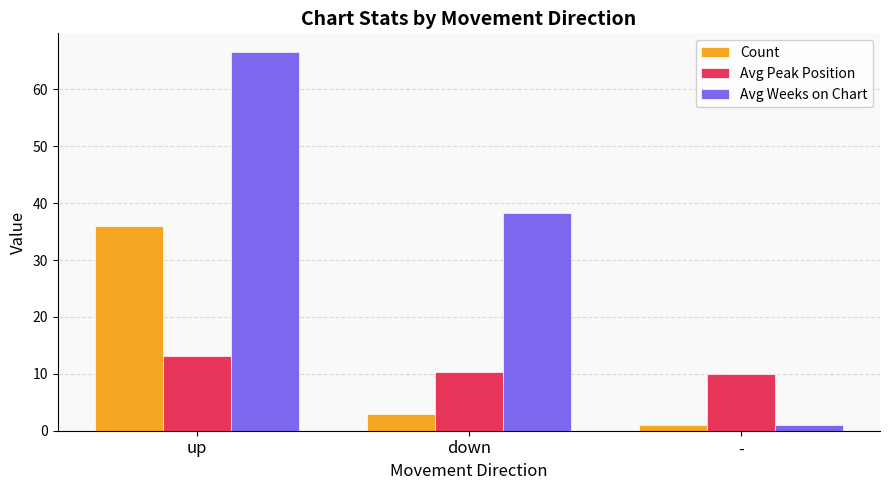

What is the sum of all Count values?

40.0